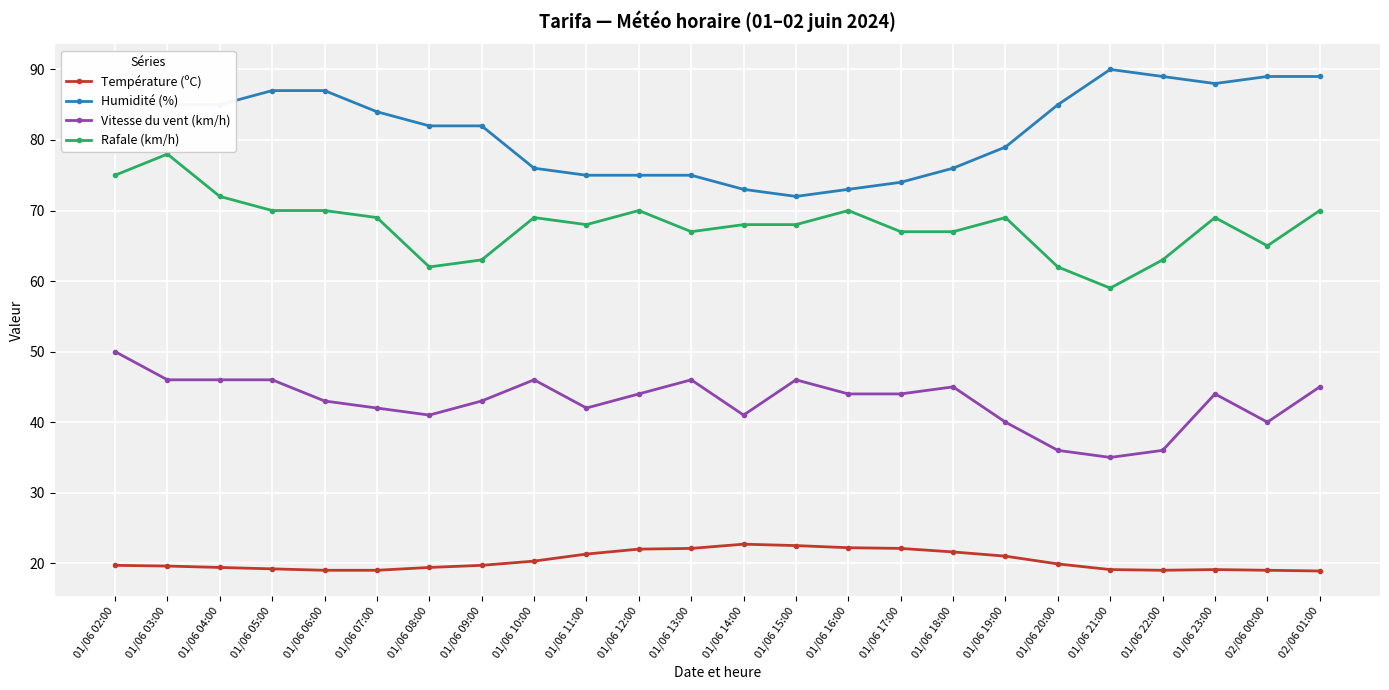

True or false: Humidité (%) has a value of 85.0 at 01/06 04:00.

True